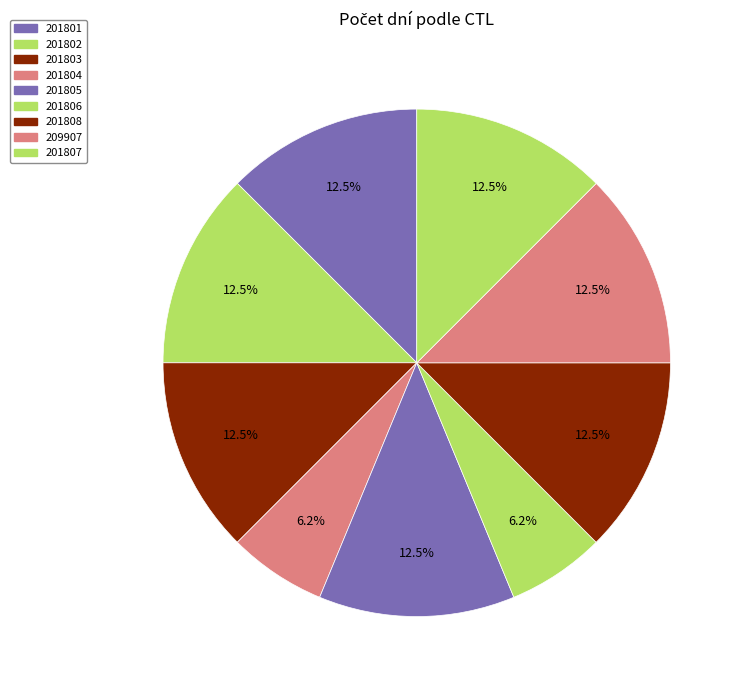

Count the number of slices in the pie.

9